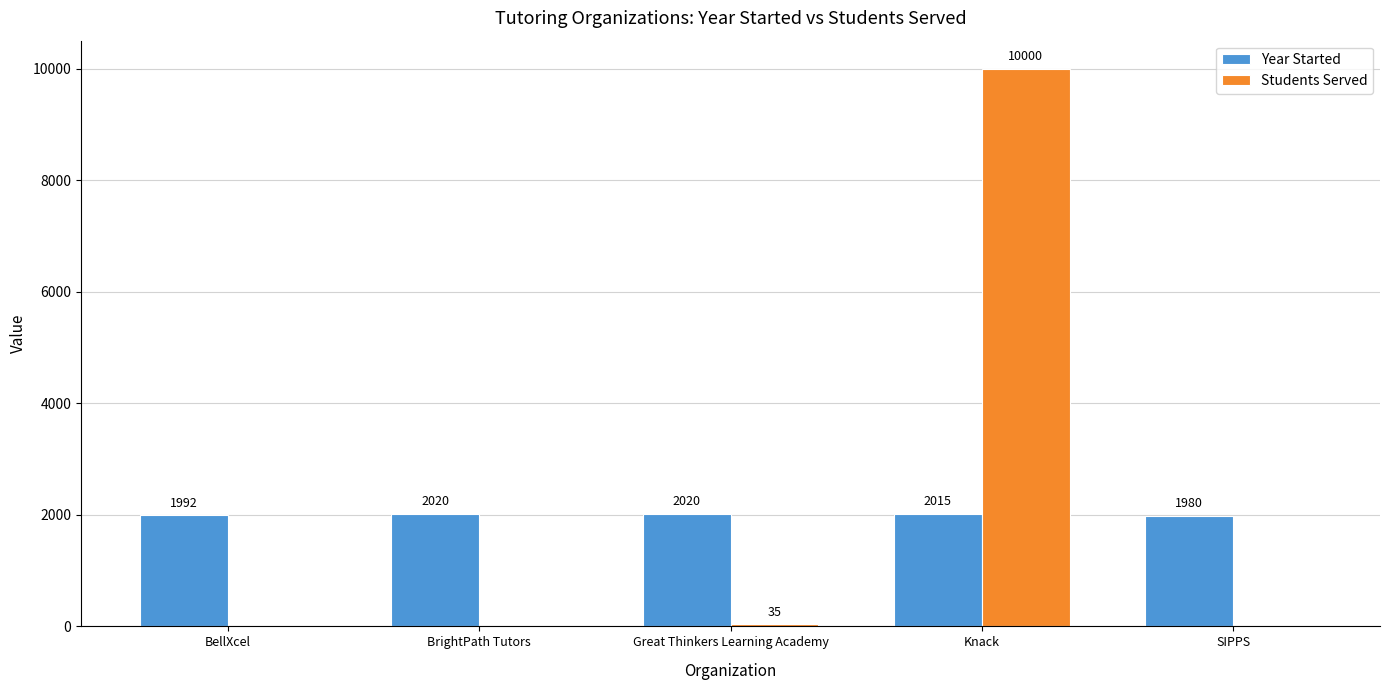

Which series has the largest total across all categories?

Students Served